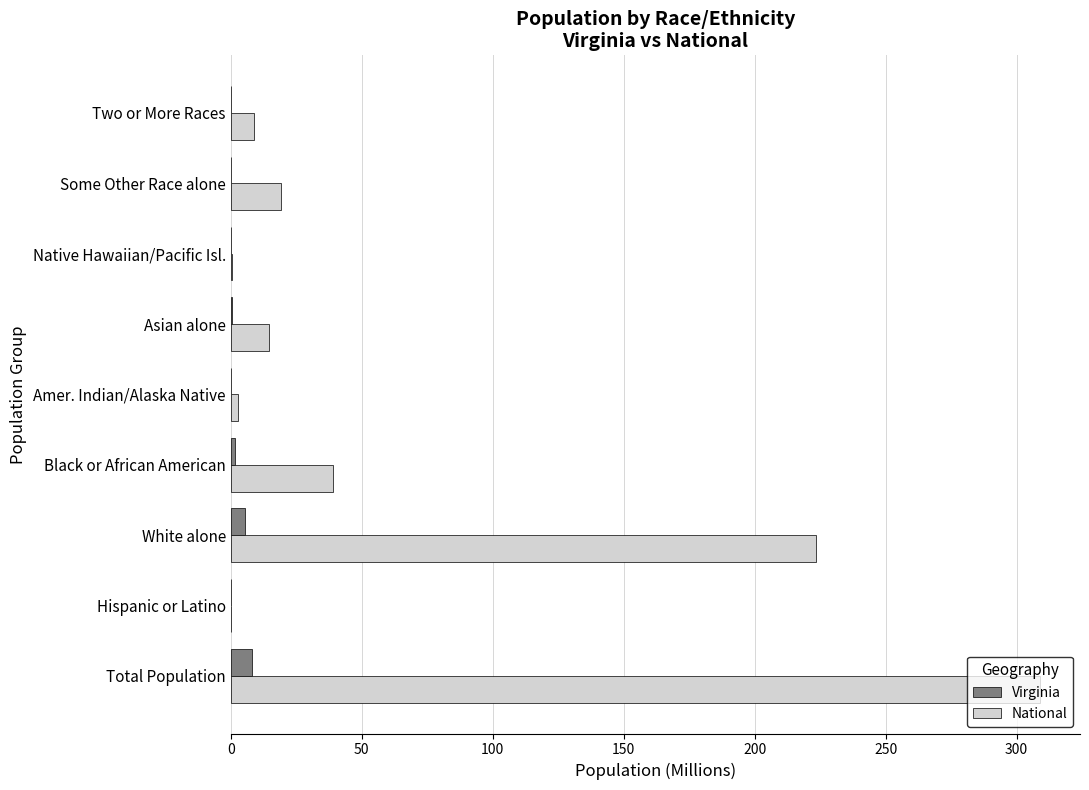

Which series has the largest total across all categories?

National